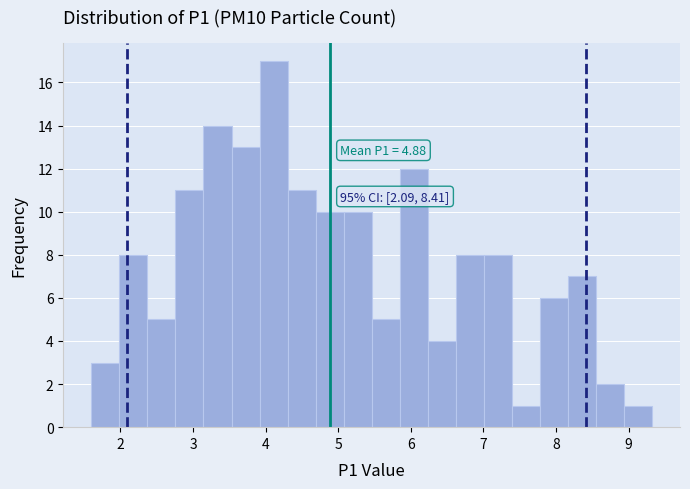

Around what value on the x-axis is the tallest bar? Give the approximate position of its centre, as read against the axis.

4.1